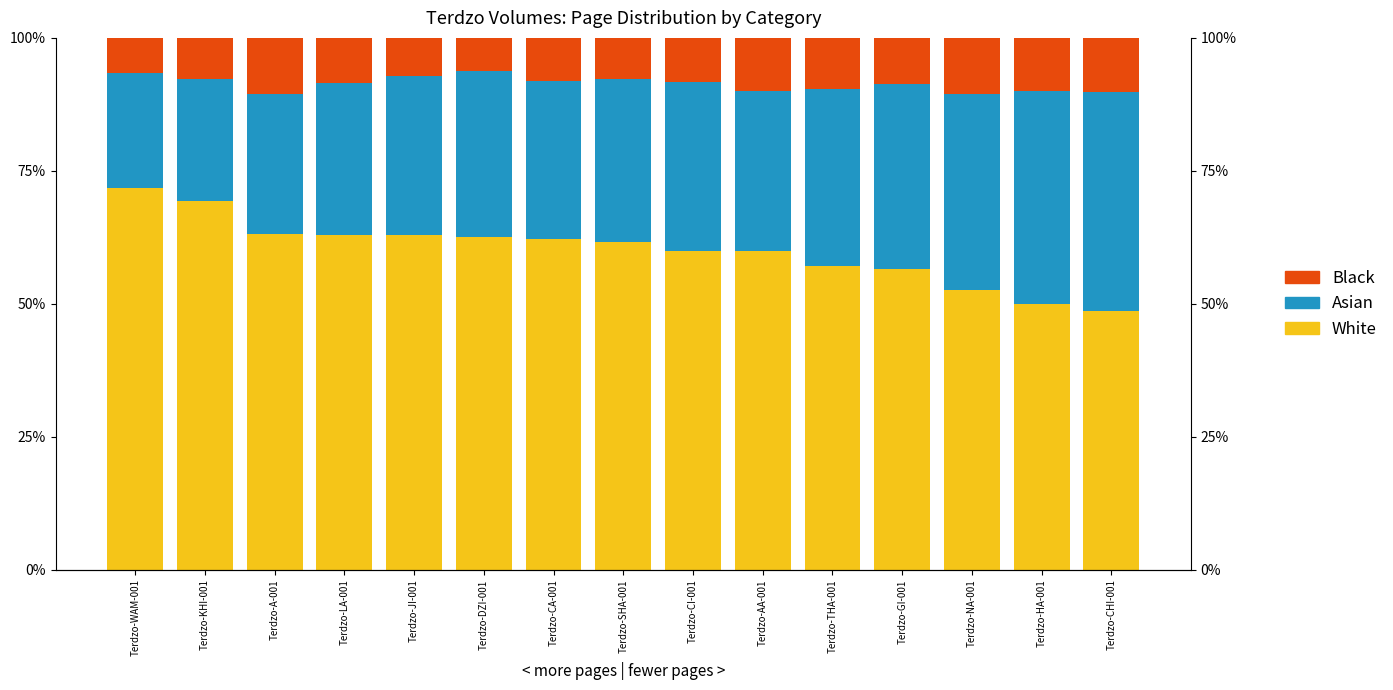

Between Terdzo-KHI-001 and Terdzo-SHA-001, which series saw the biggest shift?

Asian